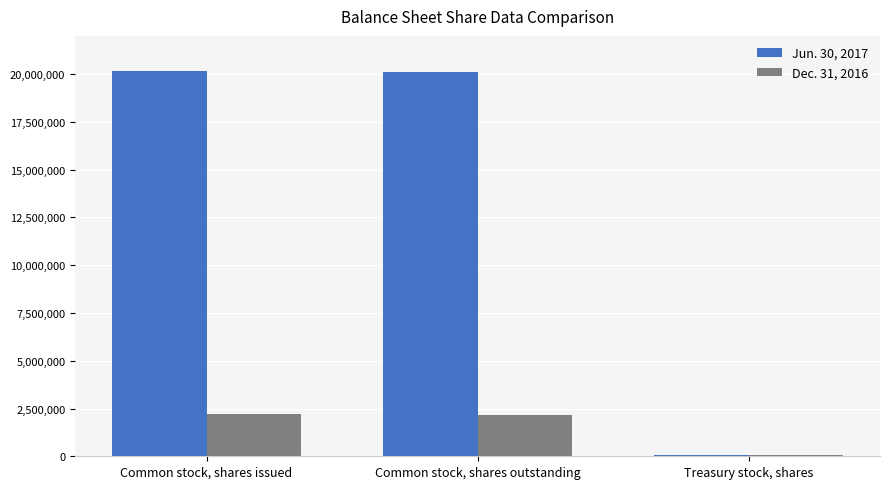

The value of Jun. 30, 2017 at Common stock, shares outstanding is 29408885. True or false?

False